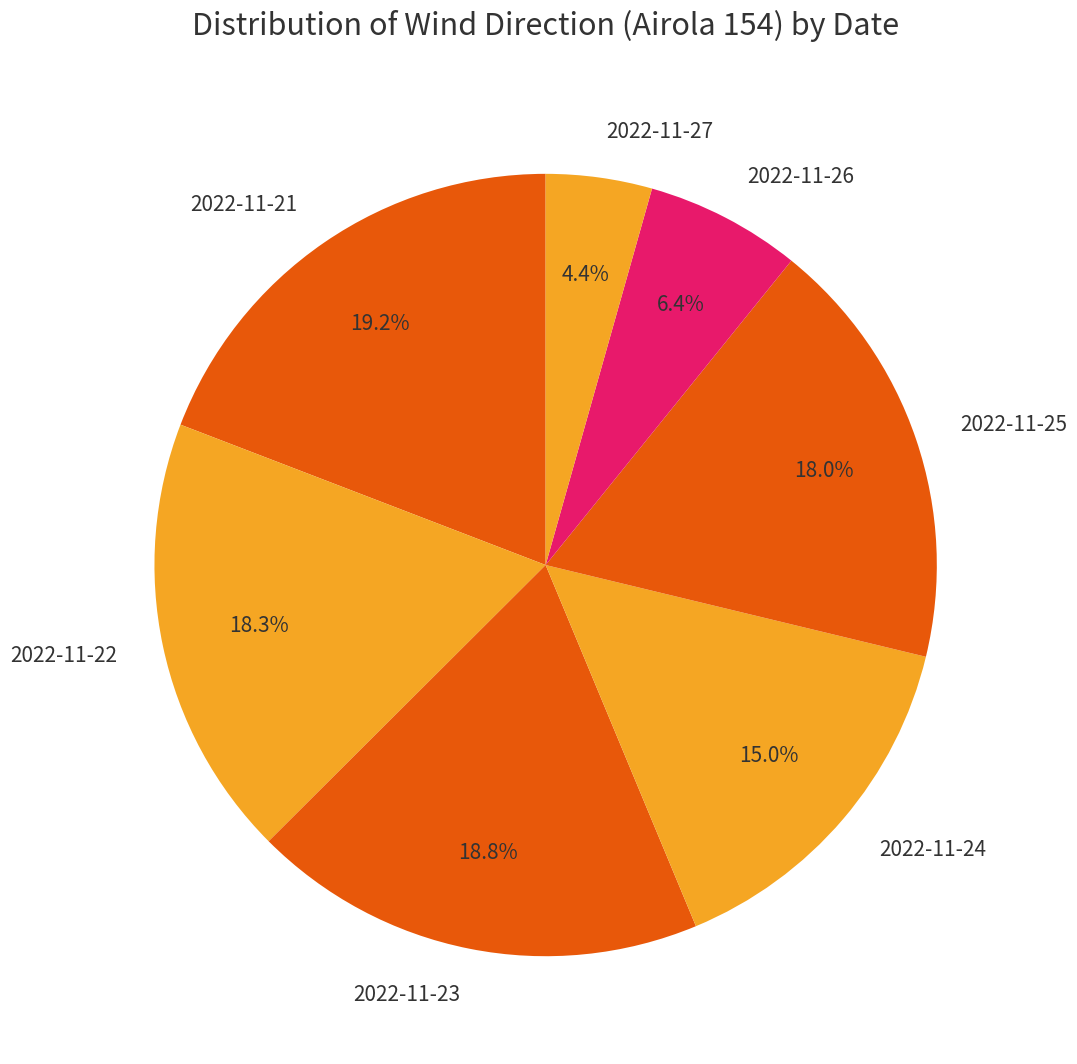

The 2022-11-21 slice represents 19% of the pie. True or false?

True